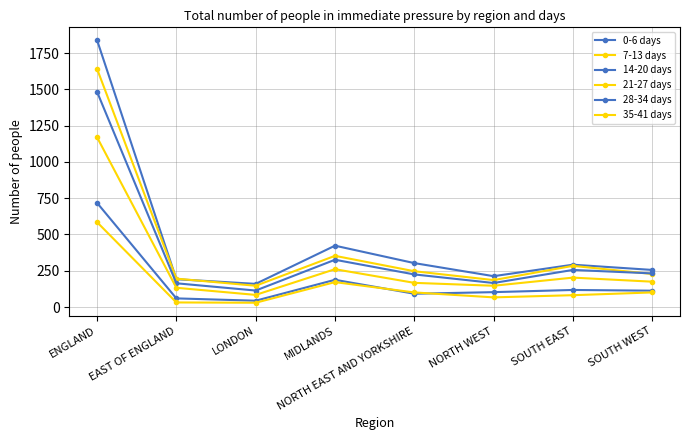

How many data points in 28-34 days are less than 113?

4